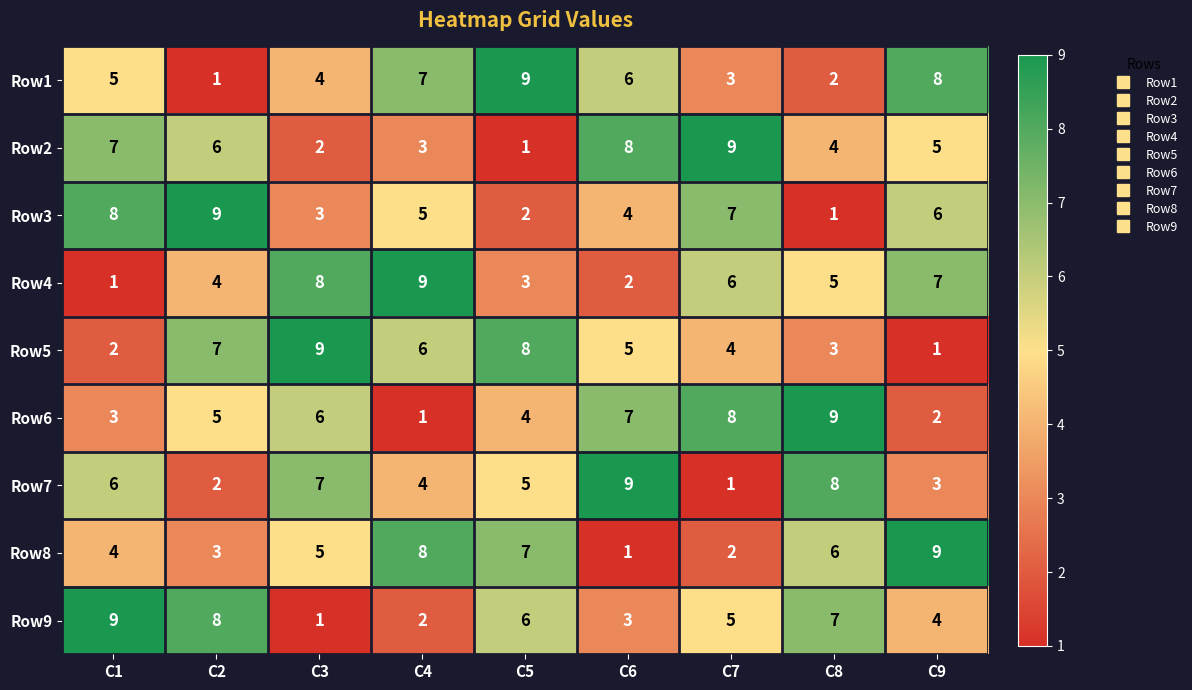

Is the value of Row8 at C7 greater than the value of Row2 at C7?

No